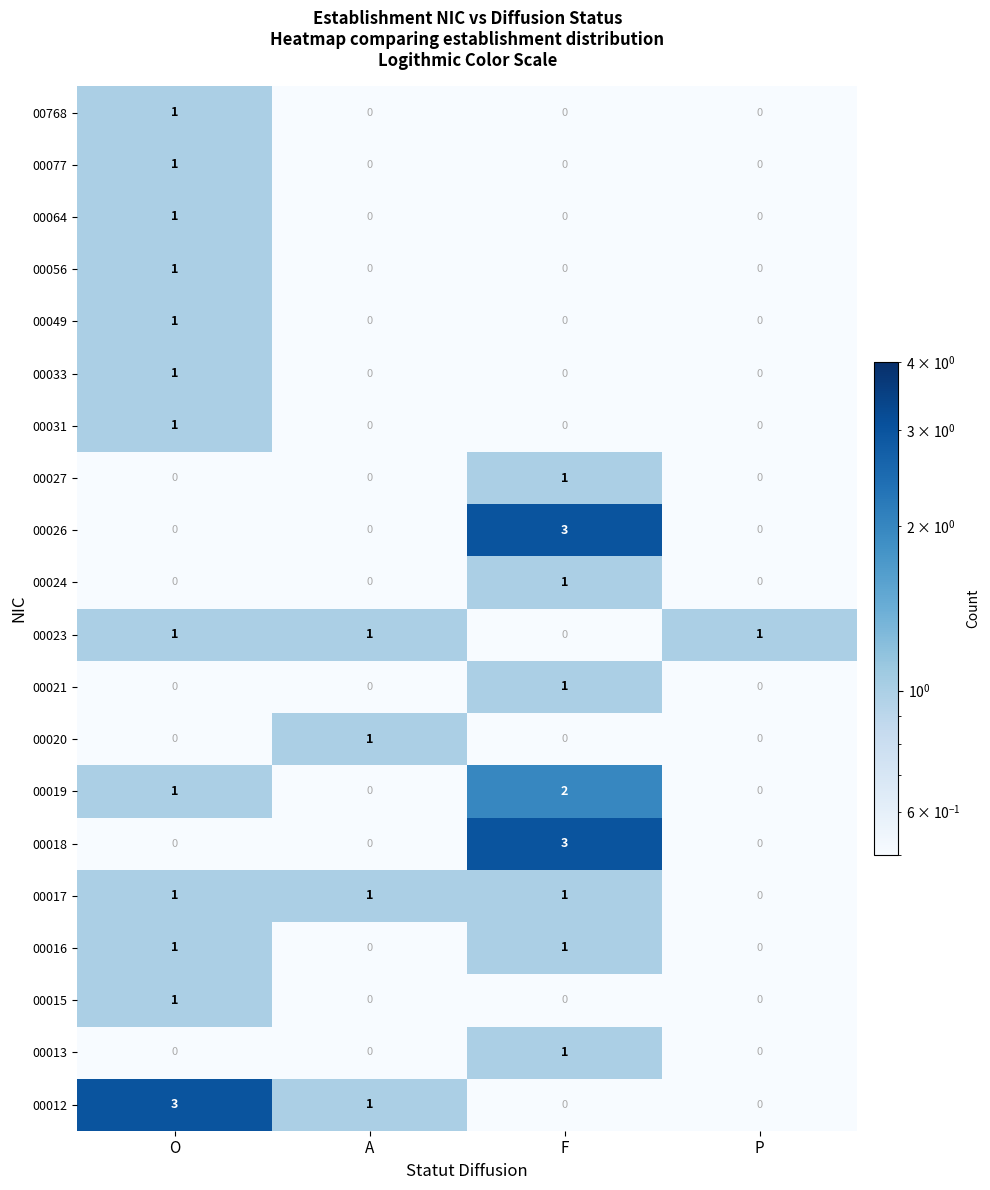

Where is 00017 nearest to the value 0?

P